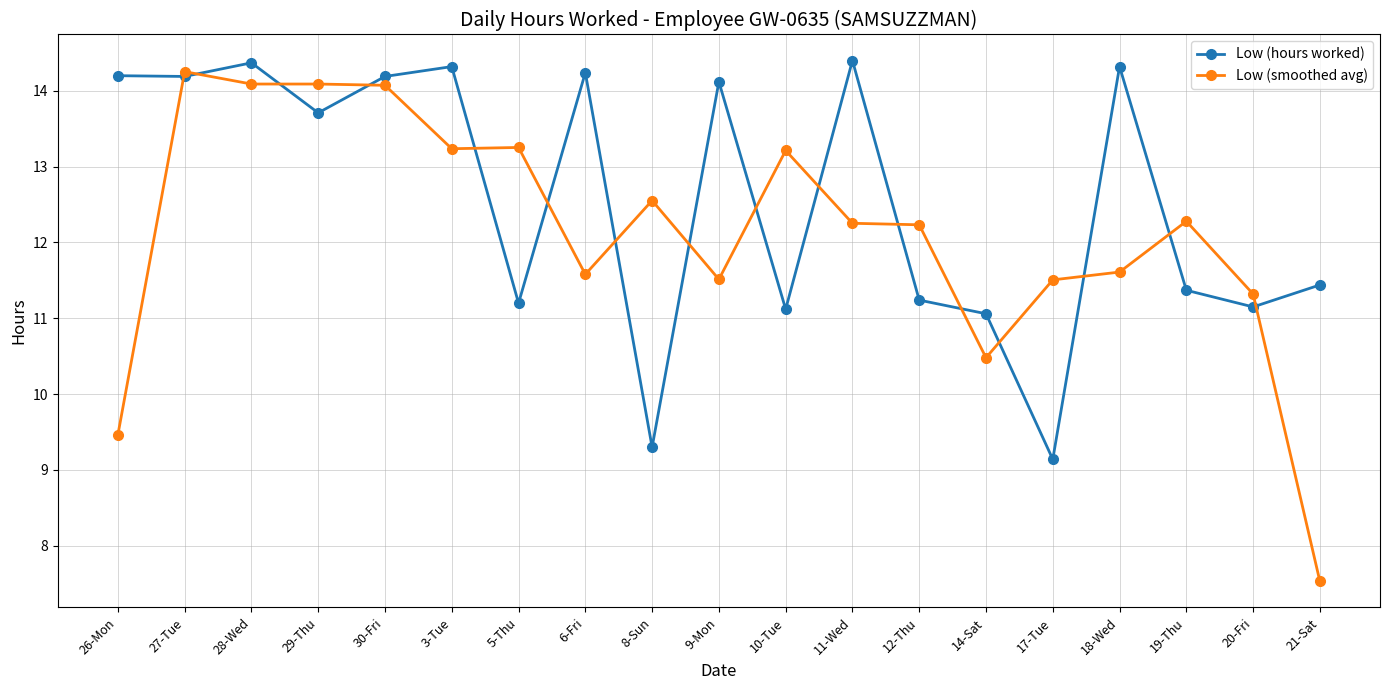

Which series changed the most between 26-Mon and 21-Sat?

Low (hours worked)